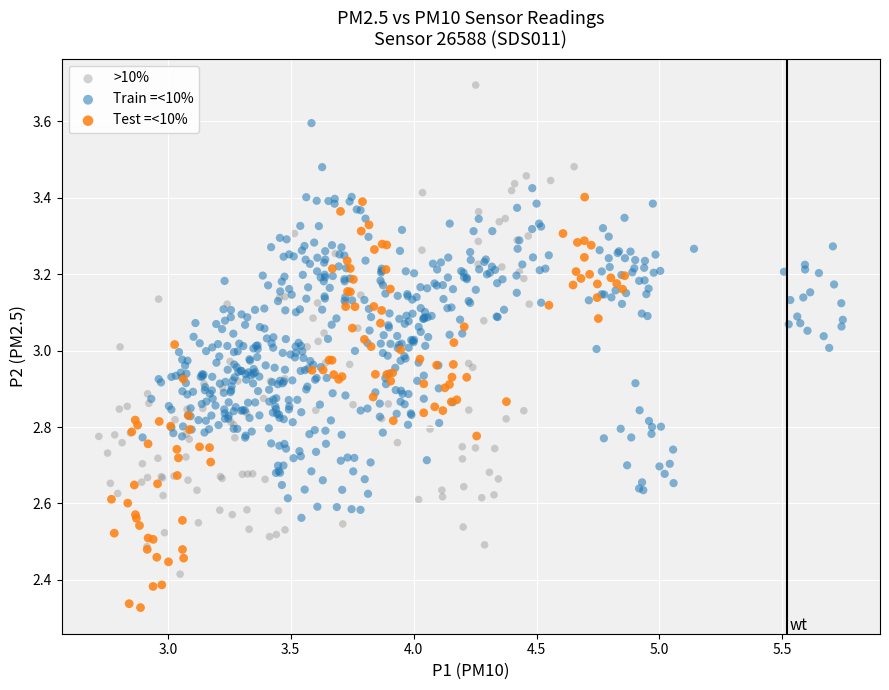

Which series has the largest Y range (max minus min)?

>10%